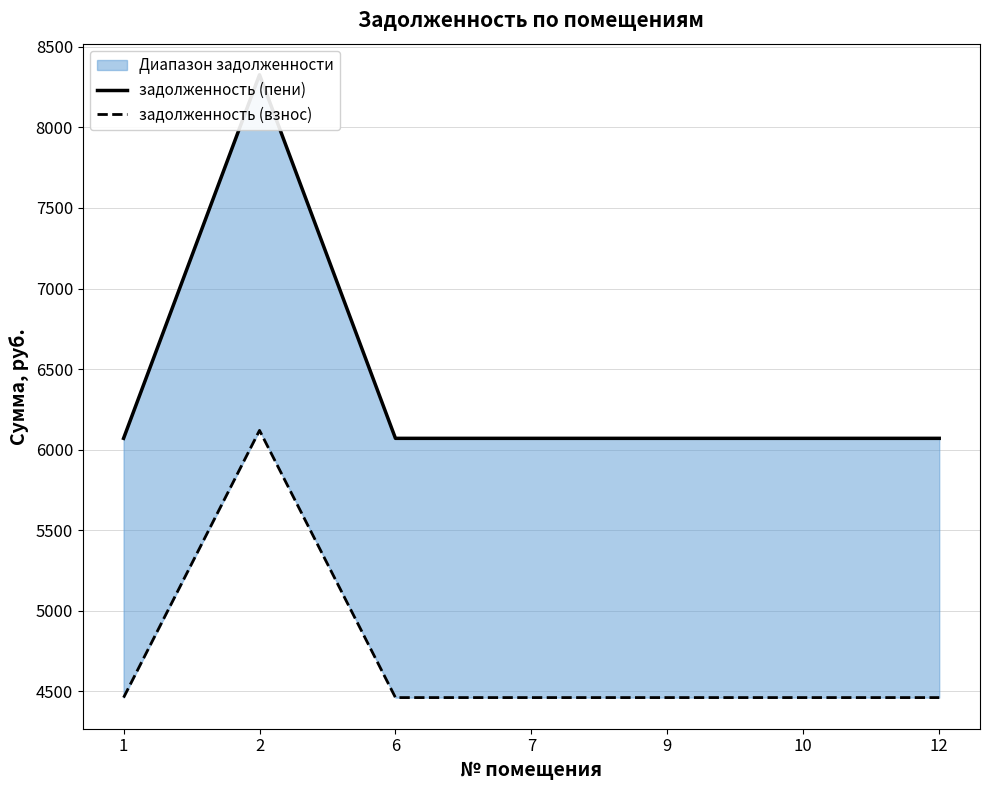

Does the chart display data point markers on the line(s)?

No